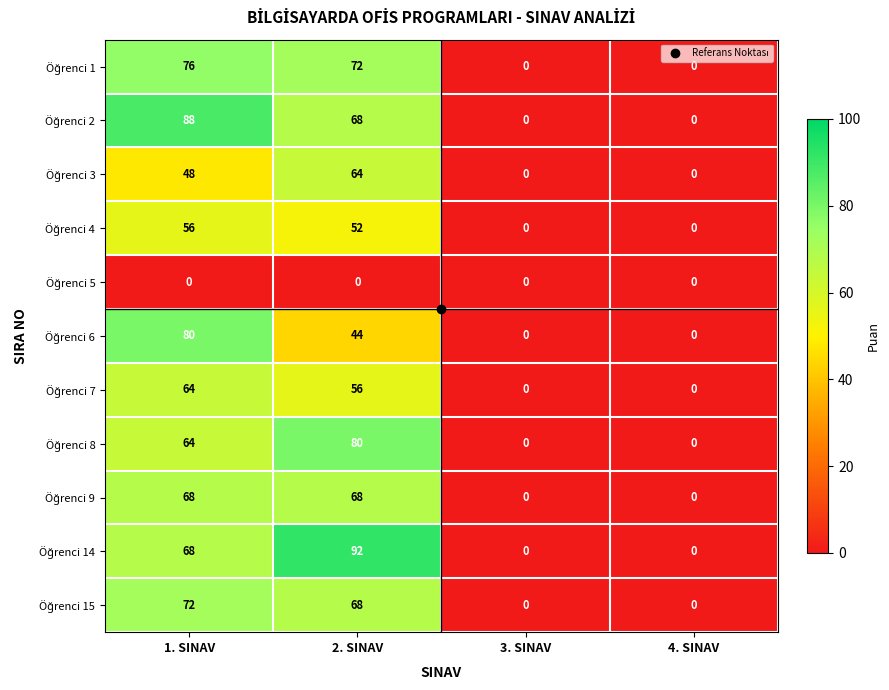

What is the greatest value displayed?

92